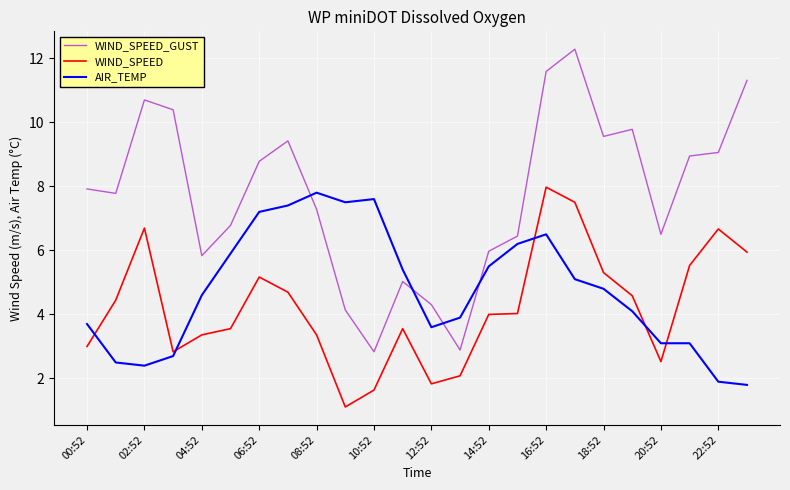

What is the lowest value of the WIND_SPEED_GUST series?

2.8